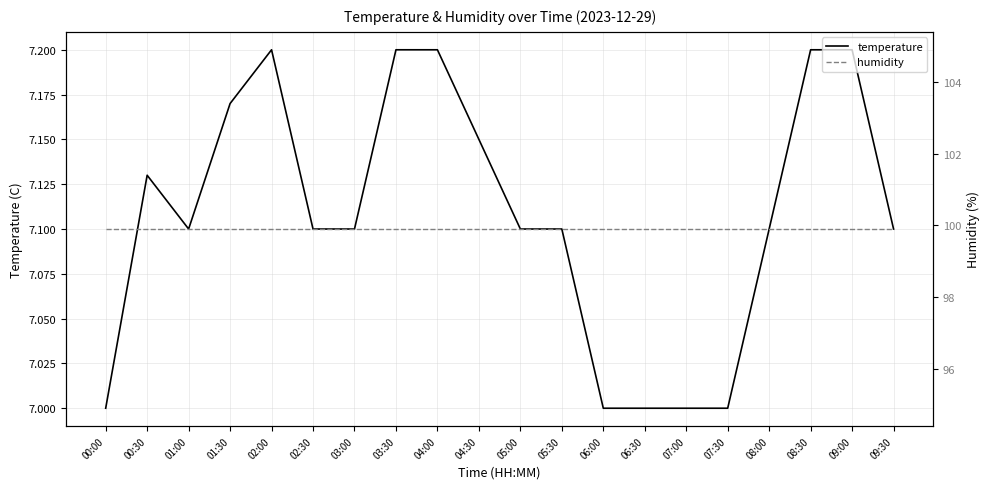

At which category does temperature reach its first local peak?

00:30